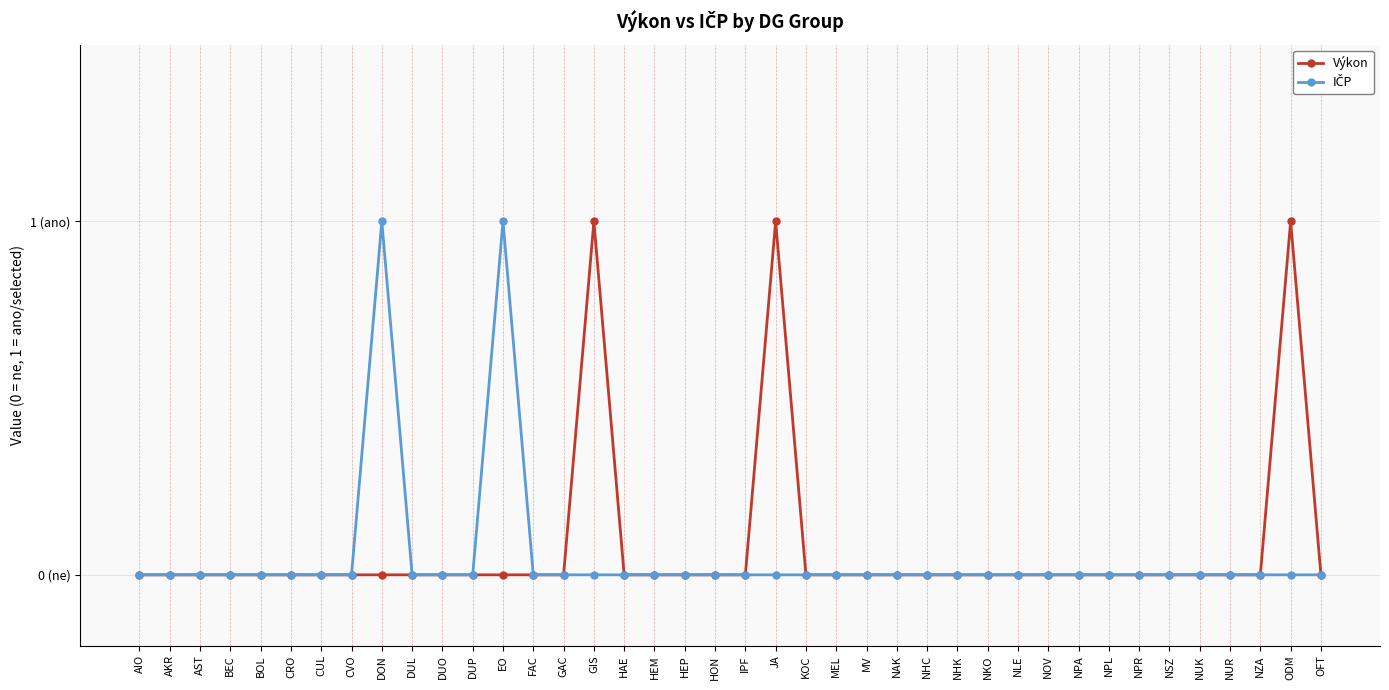

At how many categories does at least one series exceed 0?

5